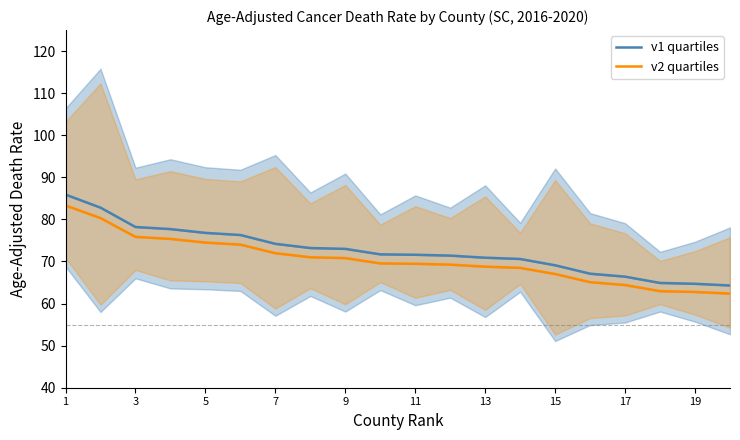

Which has a higher value, 3 or 15?

3